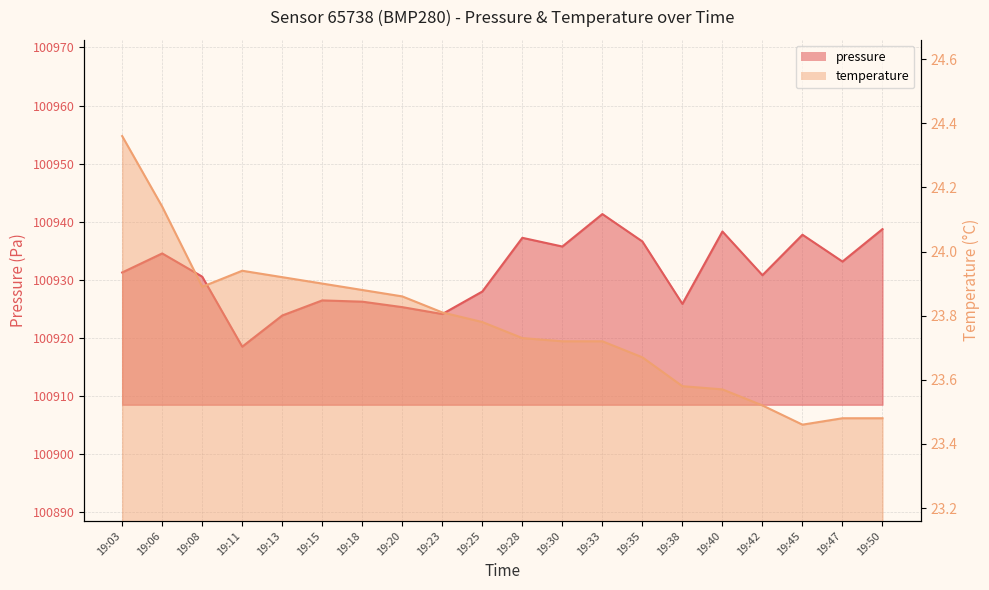

What are all the series names shown in the legend?

pressure, temperature